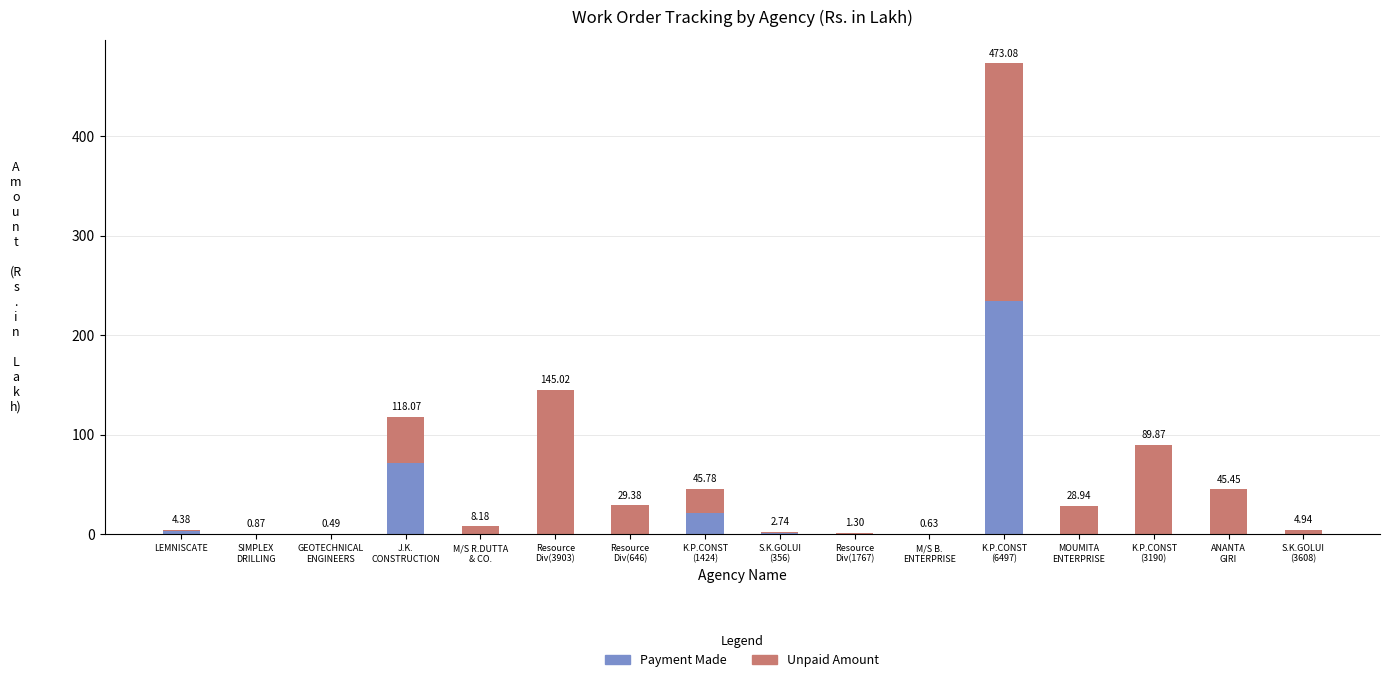

What is the total value across all series at LEMNISCATE?

4.4